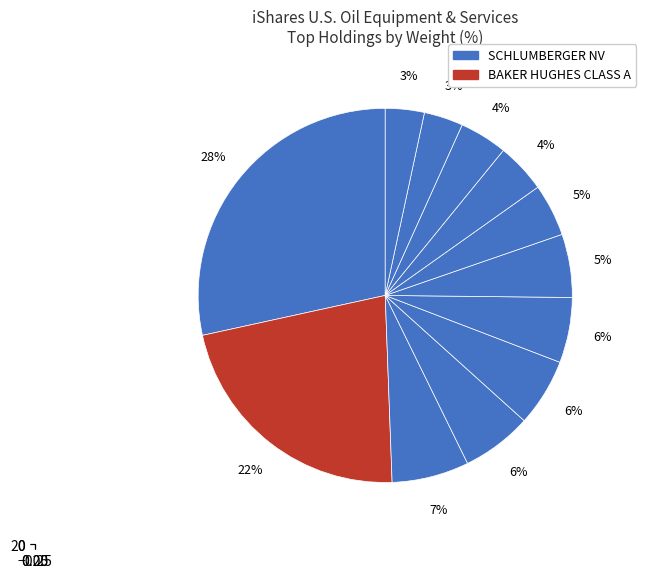

How many segments does this pie chart have?

12